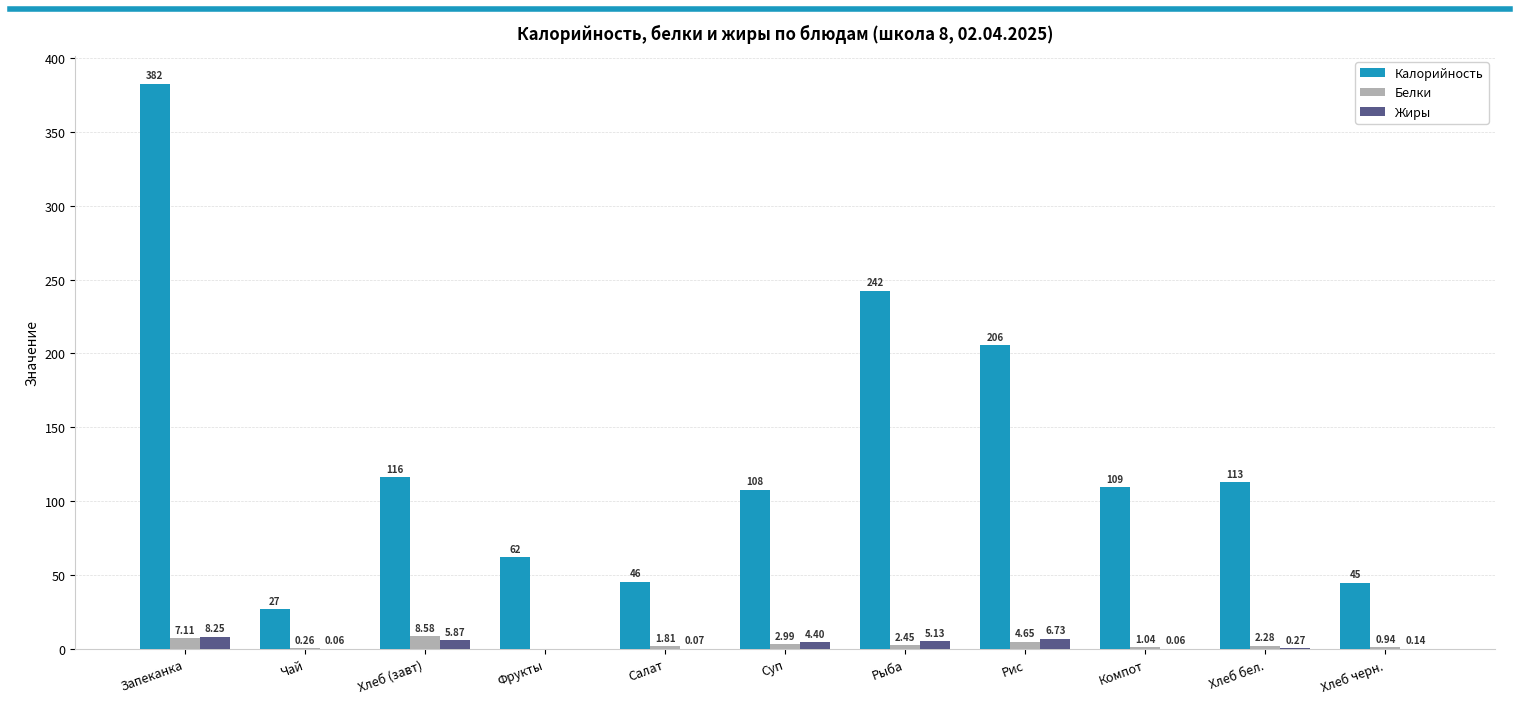

What is the total value across all series at Хлеб (завт)?

130.5